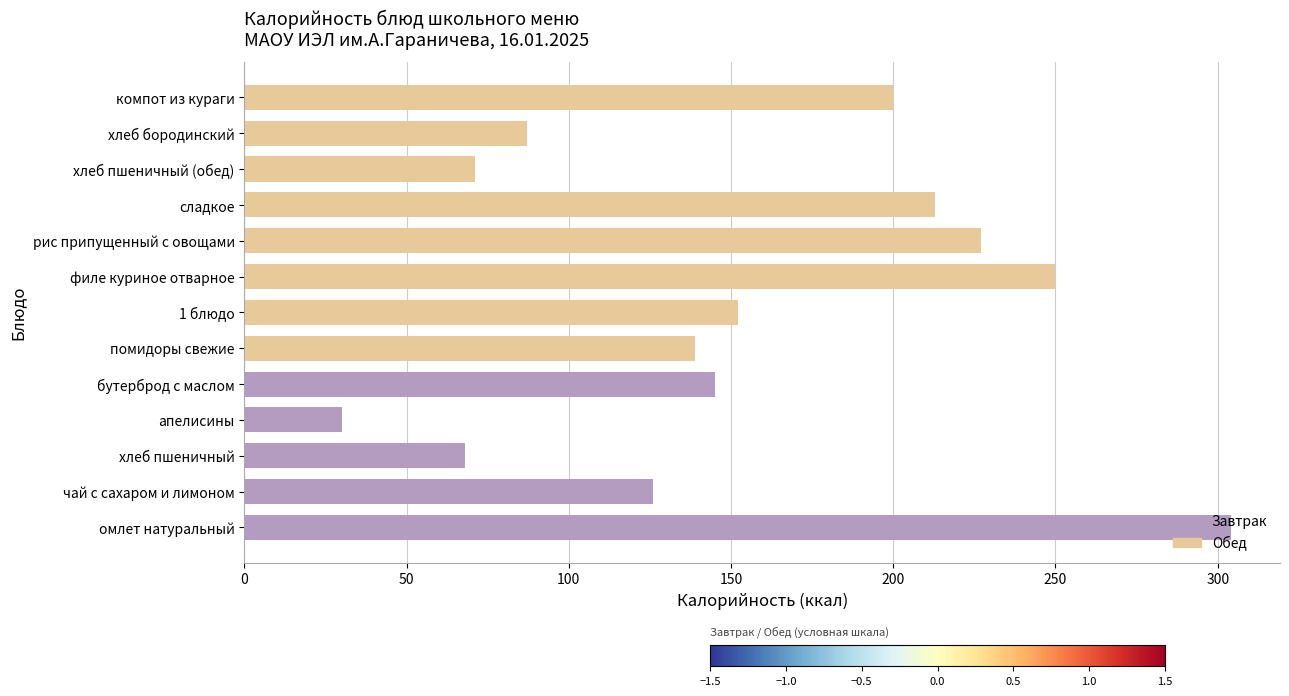

What is the change in value from бутерброд с маслом to хлеб бородинский?

-58